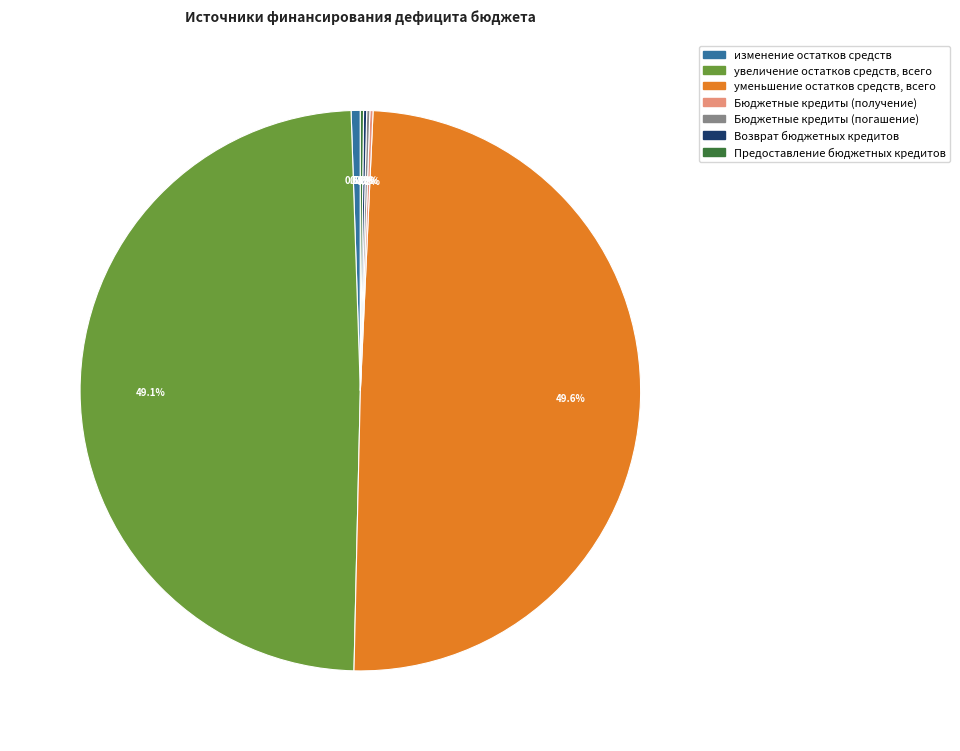

What is the largest slice in the pie chart?

уменьшение остатков средств, всего